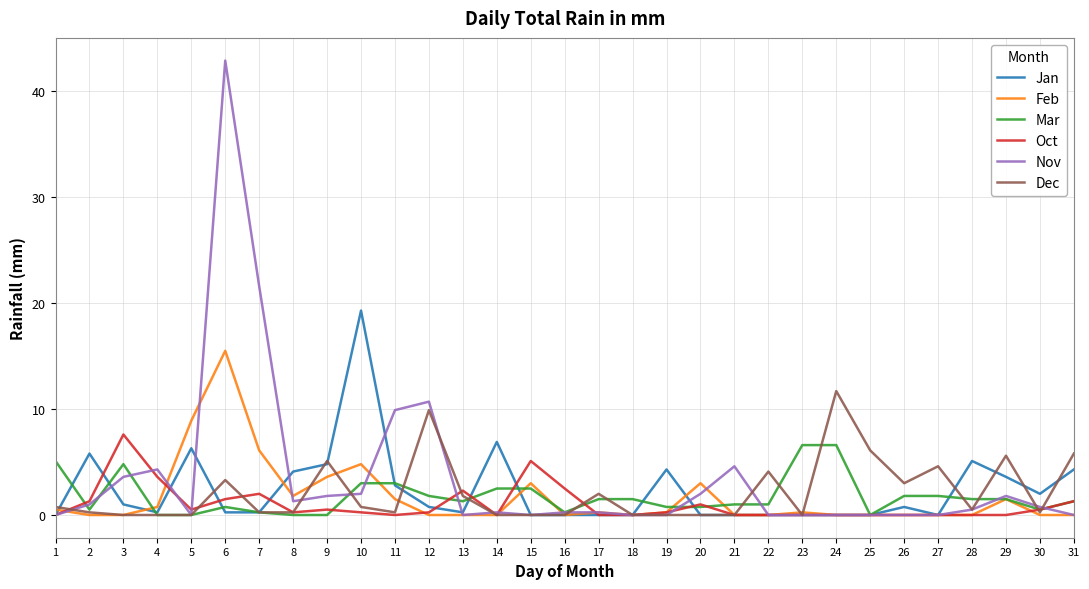

What is the difference between the second highest and minimum values in the Feb series?

8.9